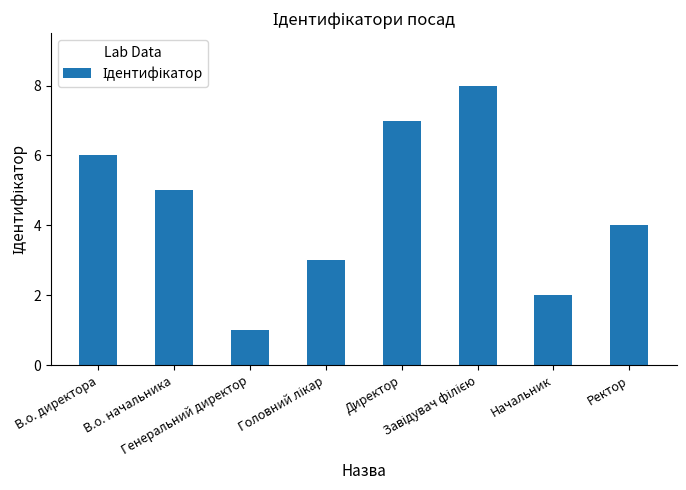

What is the greatest value displayed?

8